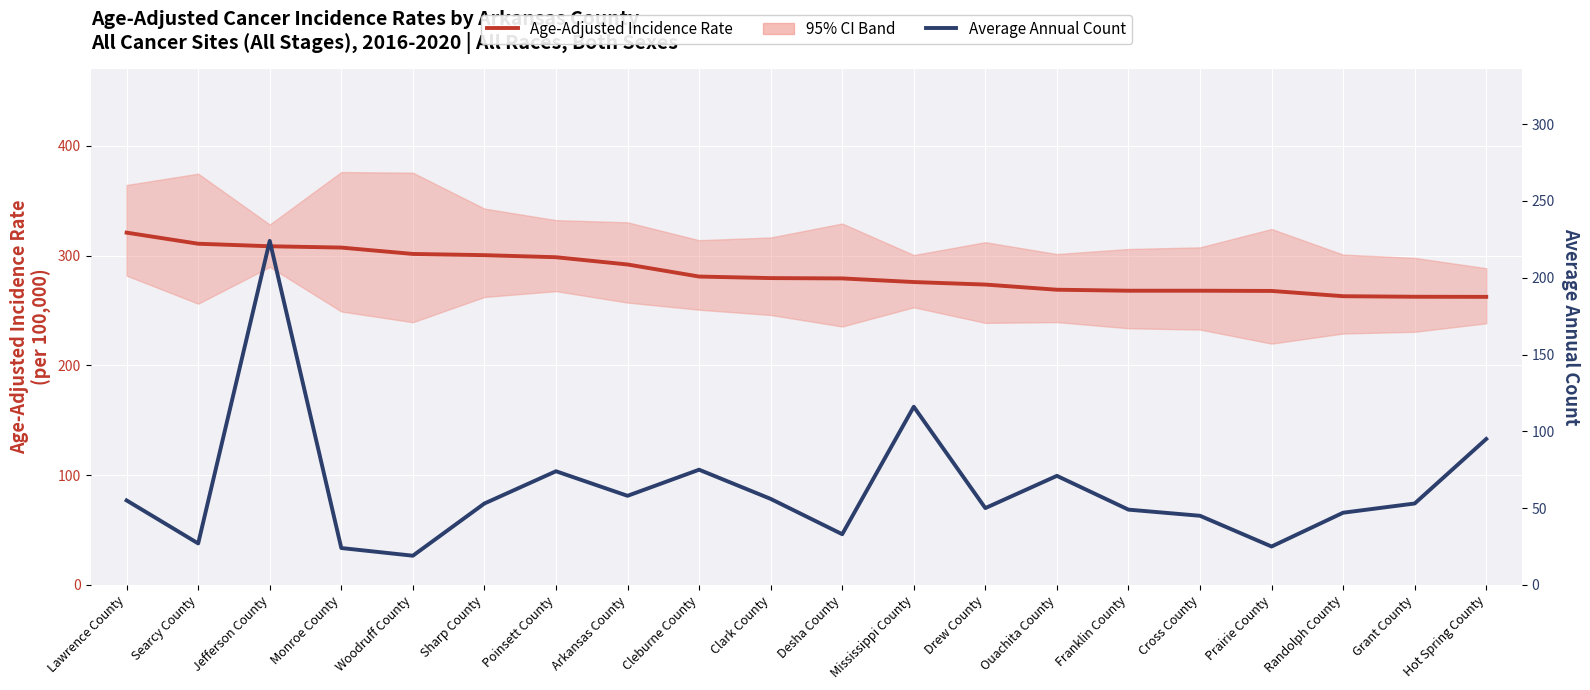

Is it true that Age-Adjusted Incidence Rate equals 267.8 at Prairie County?

True